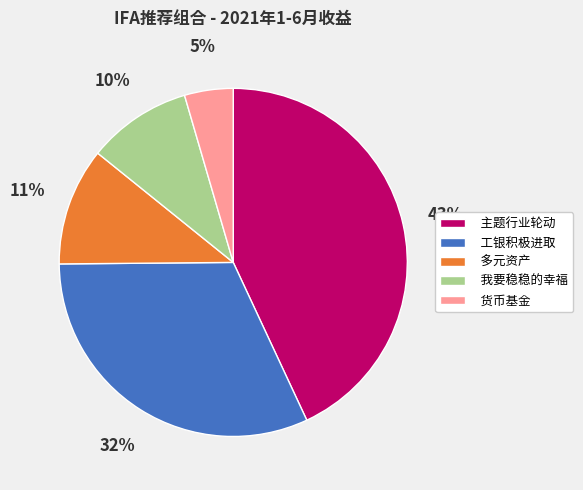

To the nearest percent, what portion does 货币基金 represent?

5%